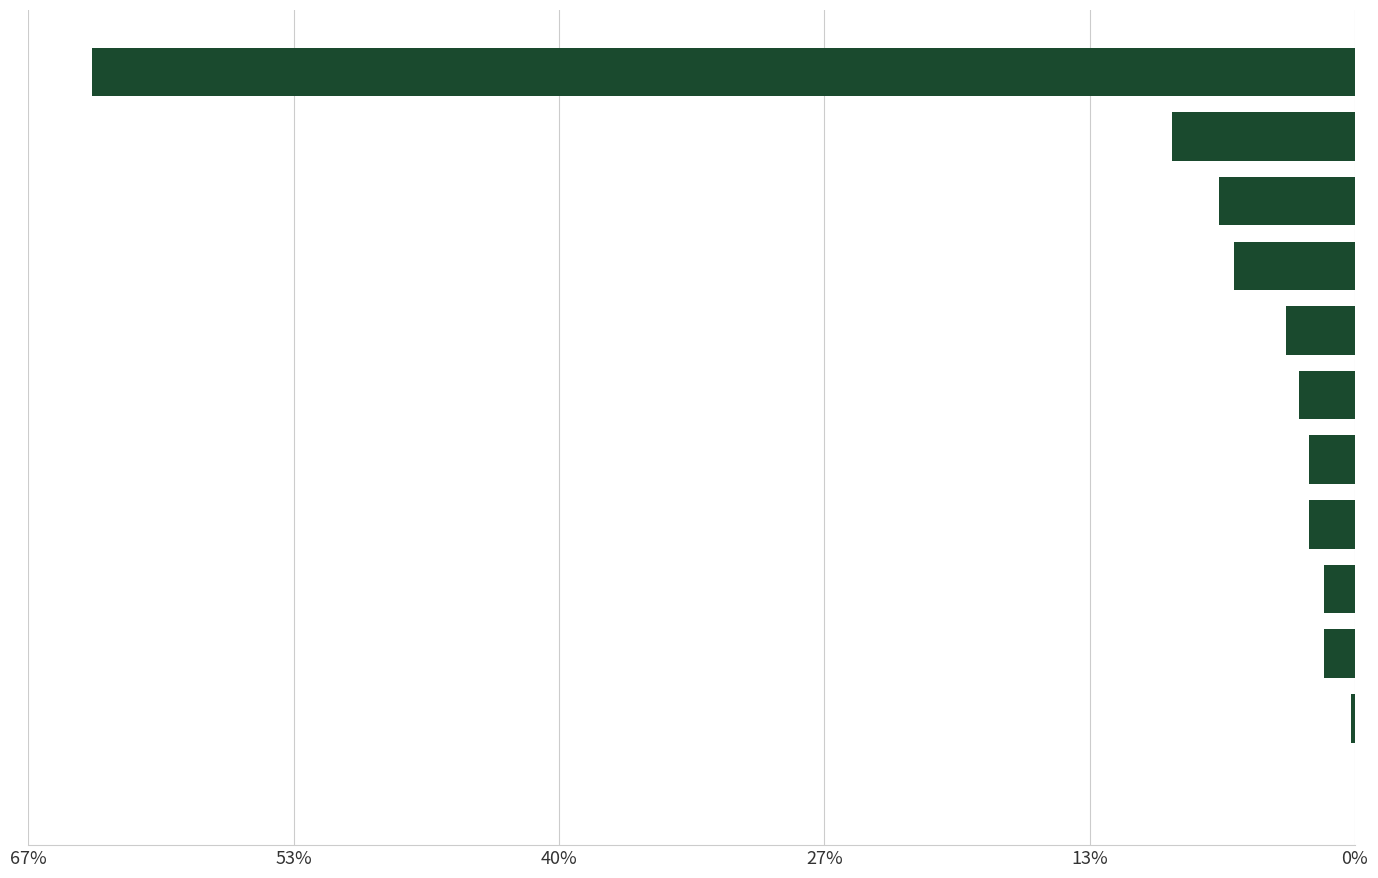

What is the difference between the second highest and minimum values?

0.1